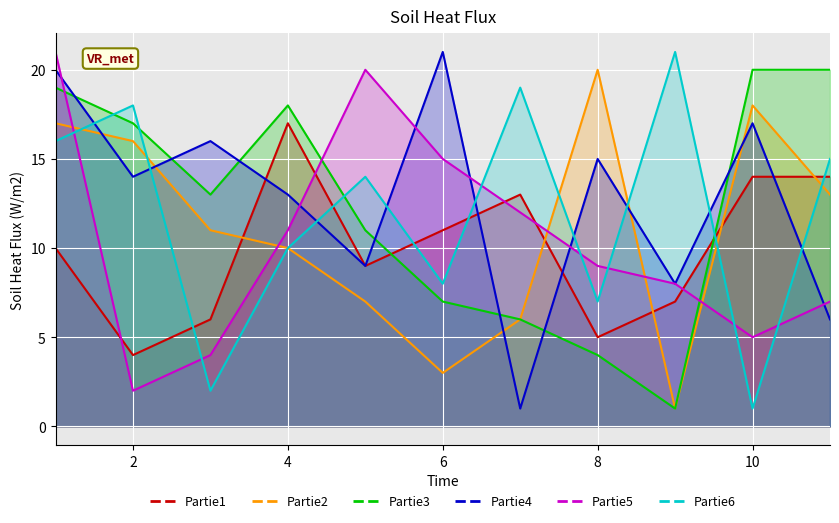

How many times do Partie4 and Partie6 cross each other?

9